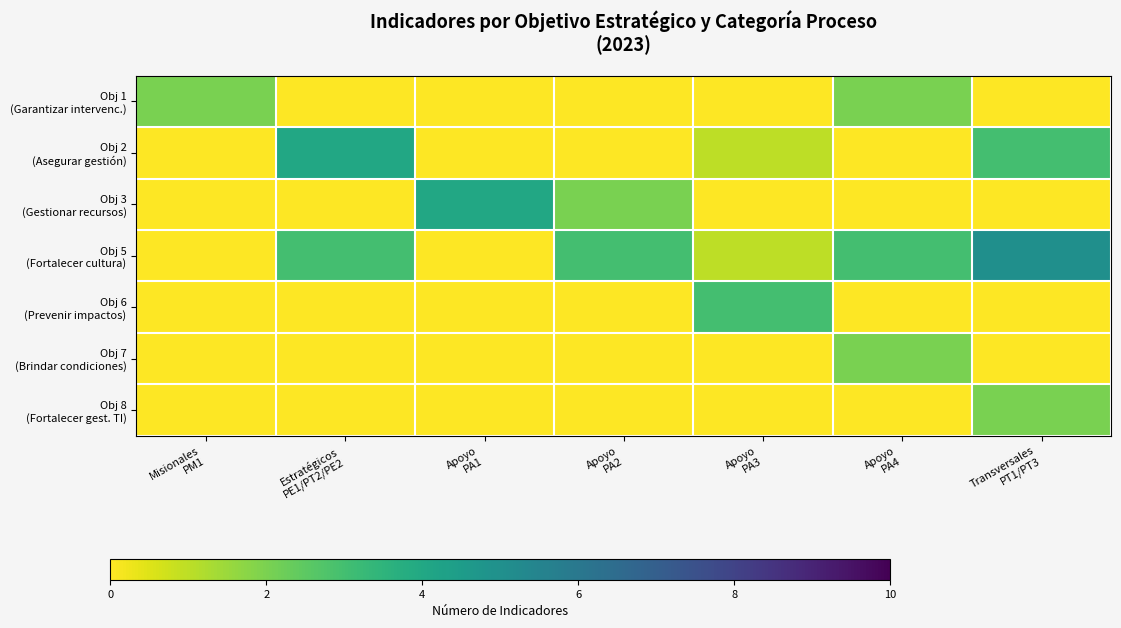

At how many categories does at least one series exceed 4?

1